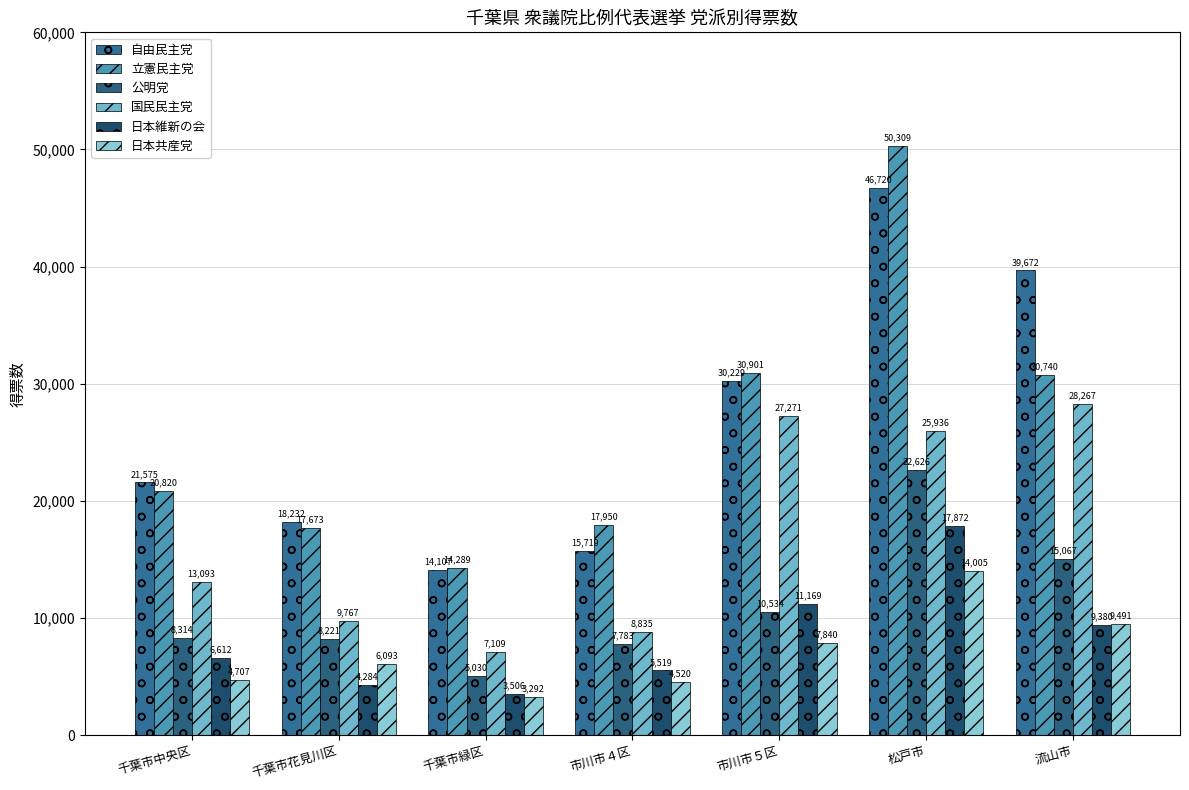

The 日本維新の会 series shows 3506 at 千葉市緑区. True or false?

True